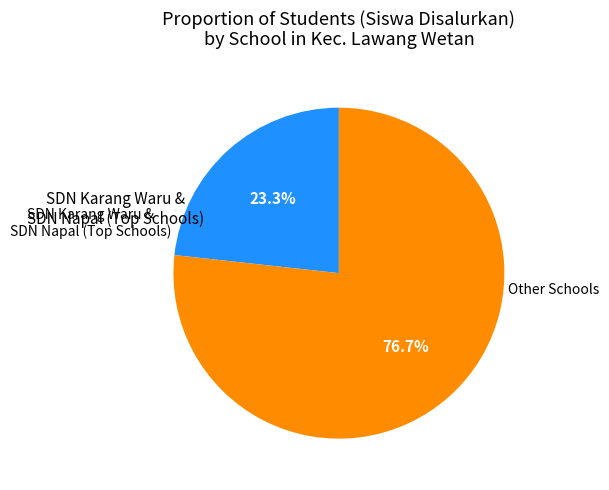

Does any single category account for the majority?

Yes